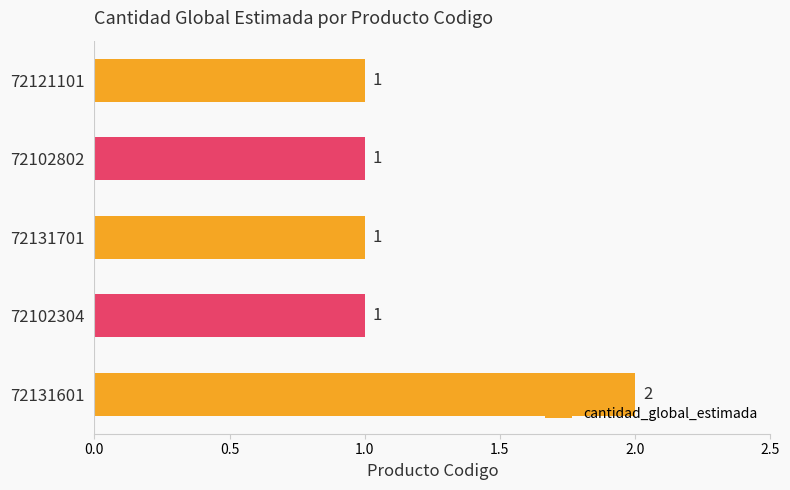

Are the bars horizontal?

Yes